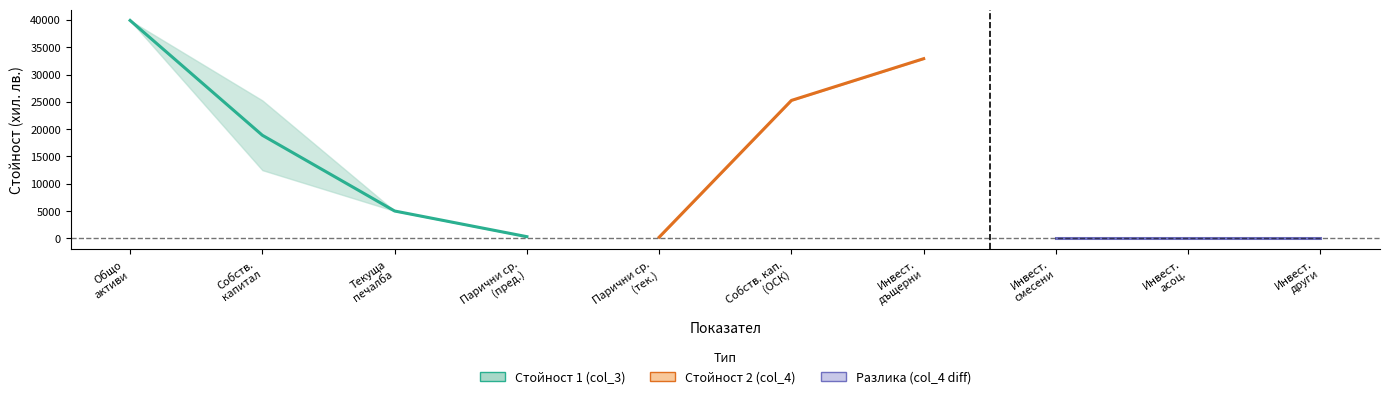

What is the label of the 6th point from the left?

Собствен капитал (ОСК)